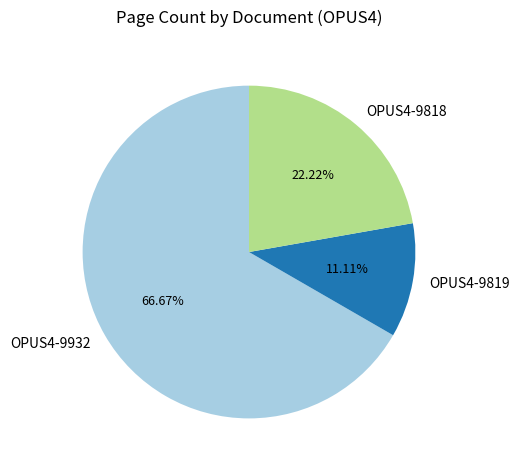

Which category has the smallest portion of the pie?

OPUS4-9819